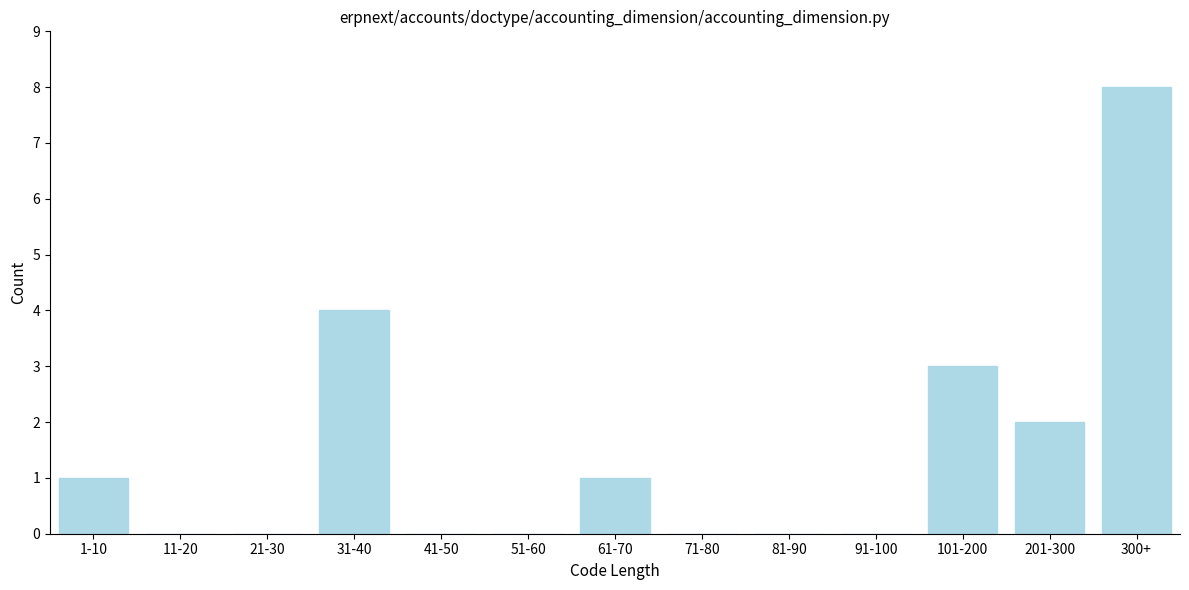

Reading right to left, what are all the values shown in this chart?

300+=8	201-300=2	101-200=3	91-100=0	81-90=0	71-80=0	61-70=1	51-60=0	41-50=0	31-40=4	21-30=0	11-20=0	1-10=1